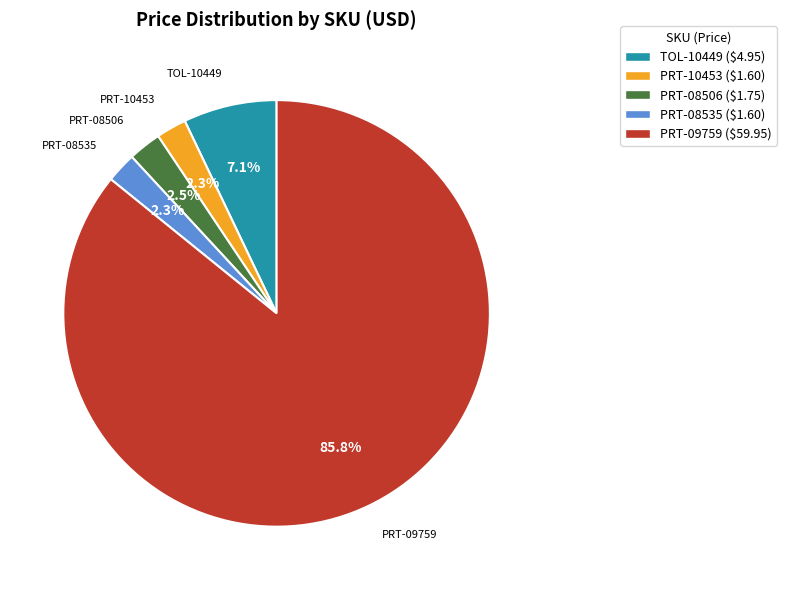

Is there a majority slice in this chart?

Yes